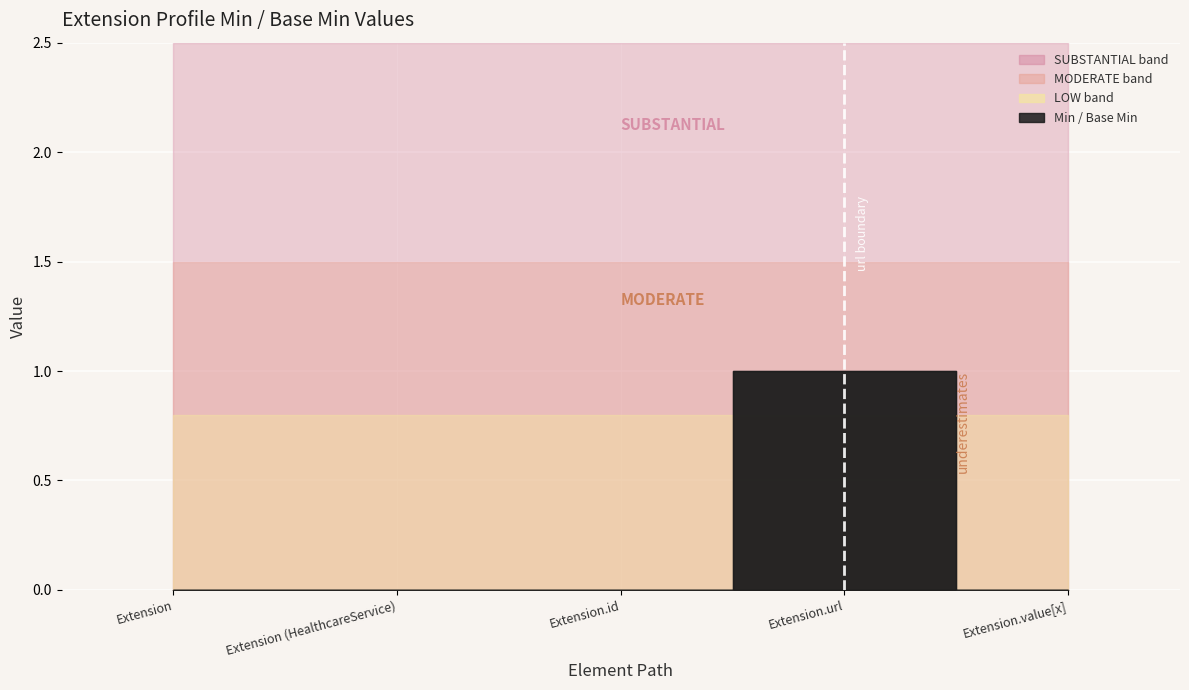

What is the label of the 4th point from the right?

Extension (HealthcareService)